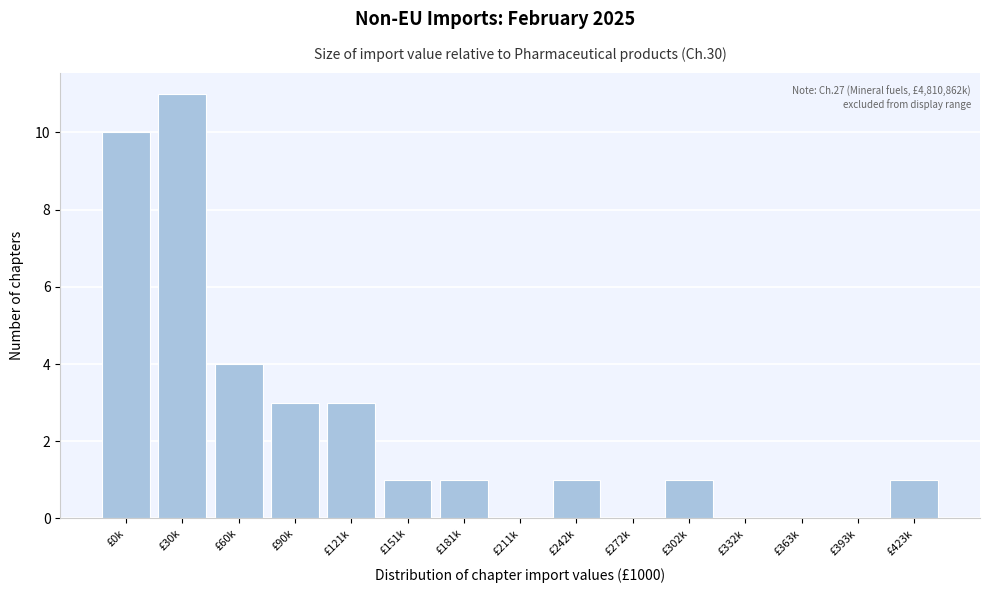

Reading left to right, transcribe all the data shown in this chart.

£0k=10	£30k=11	£60k=4	£90k=3	£121k=3	£151k=1	£181k=1	£211k=0	£242k=1	£272k=0	£302k=1	£332k=0	£363k=0	£393k=0	£423k=1